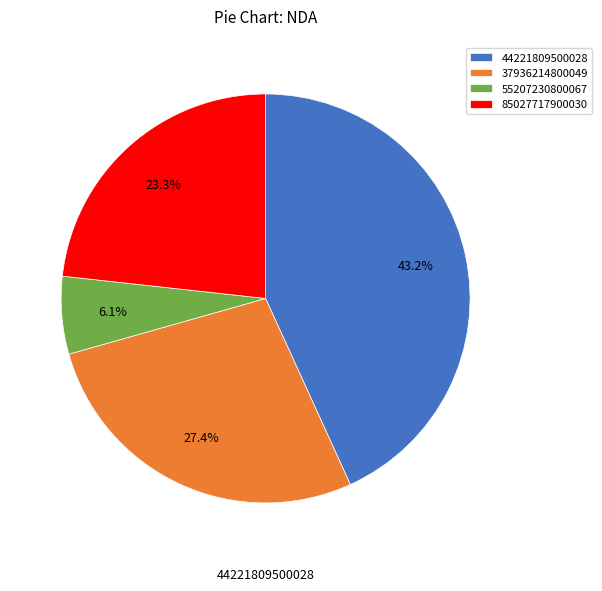

To the nearest percent, what is the combined percentage of 55207230800067 and 37936214800049?

34%